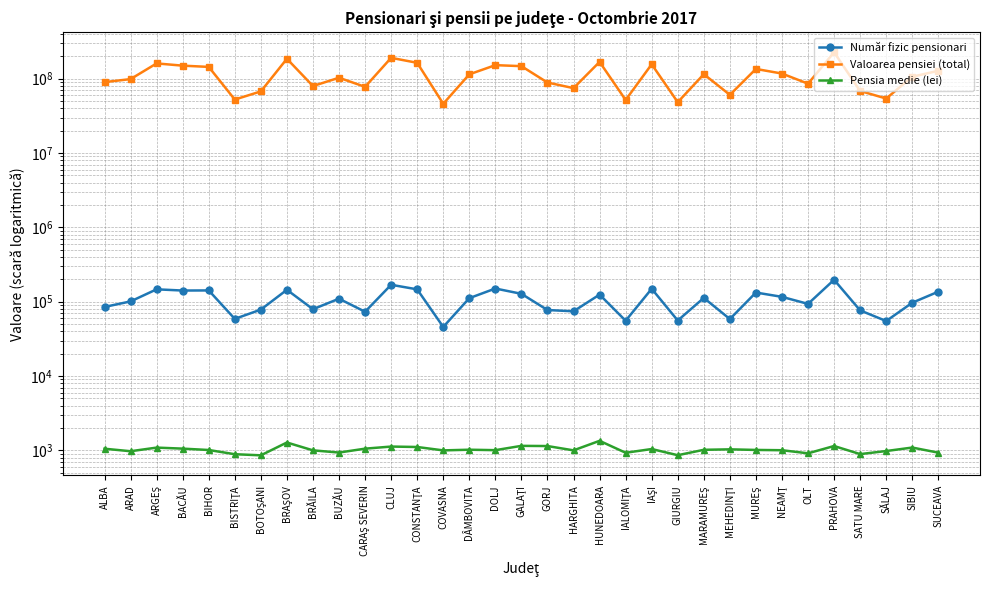

What is the difference between the highest and lowest values at DOLJ?

151932079